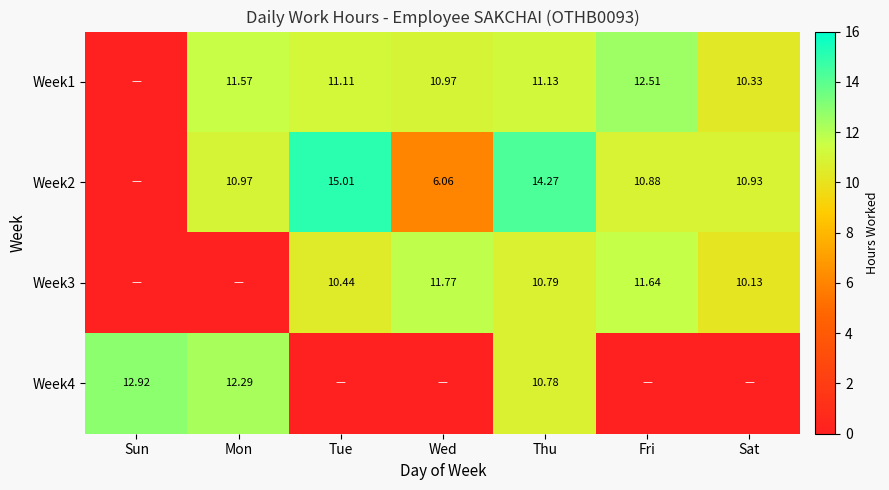

What is the spread (max minus min) of values at Mon?

12.3